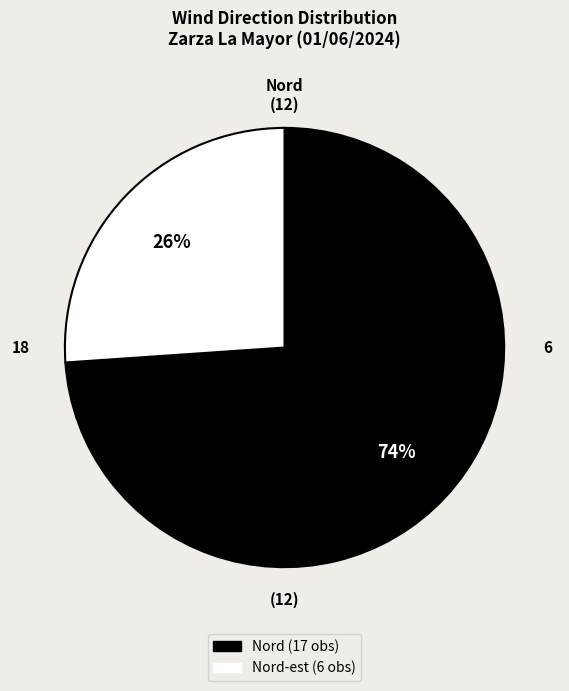

To the nearest percent, what is the average slice percentage?

50%